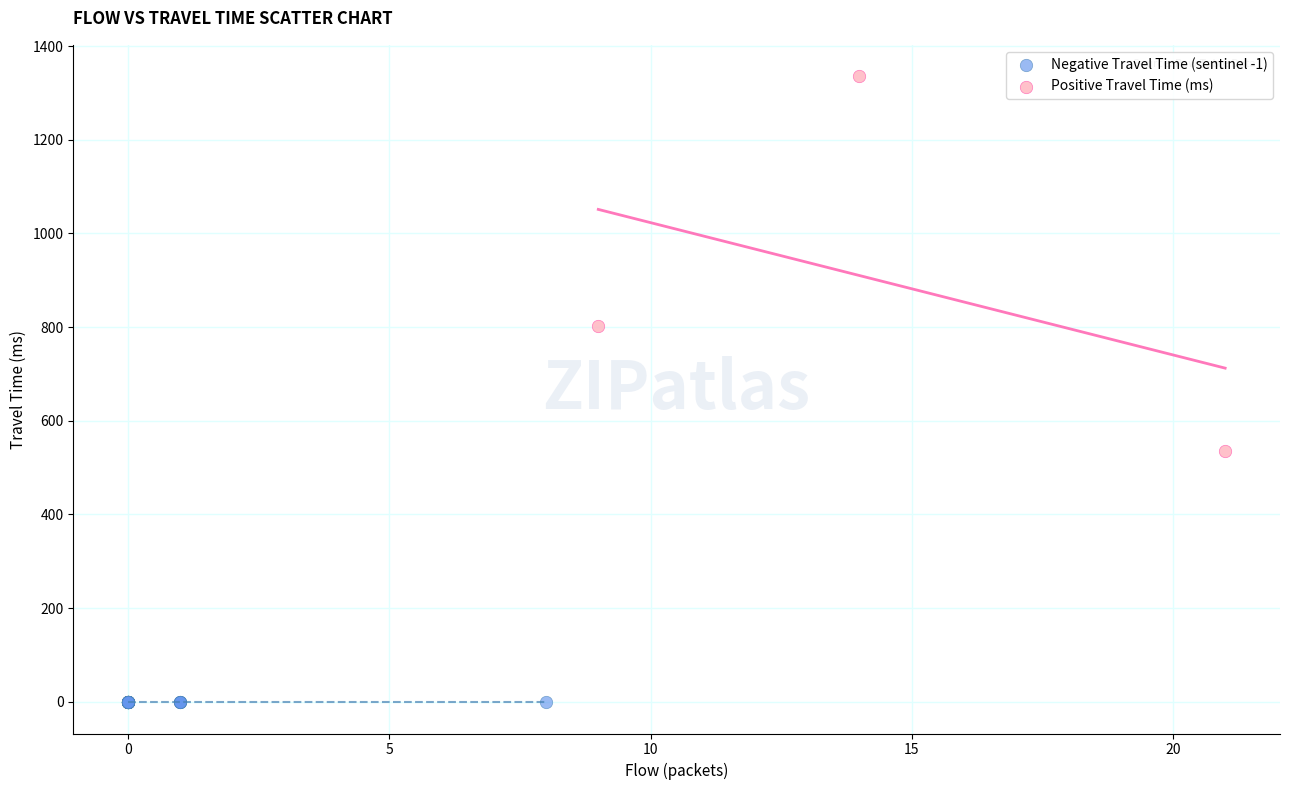

Which series contains the highest Y value?

Positive Travel Time (ms)